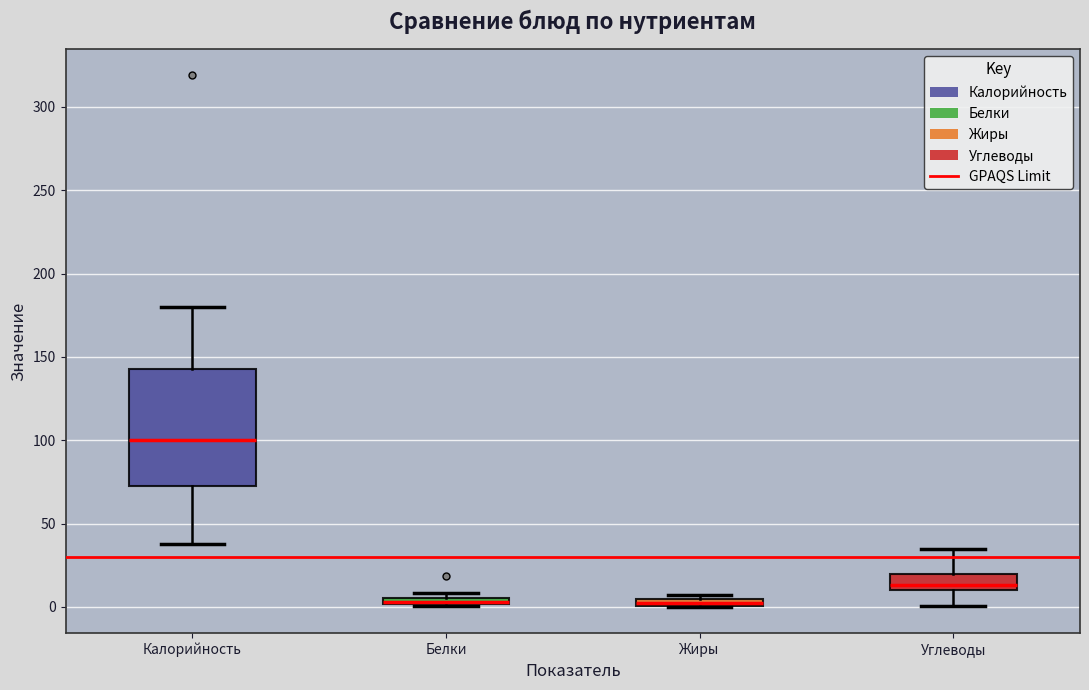

Where is the lower edge of the box for Жиры on the y-axis? The values are not printed on the chart, so give them approximately, as read against the axis.

0